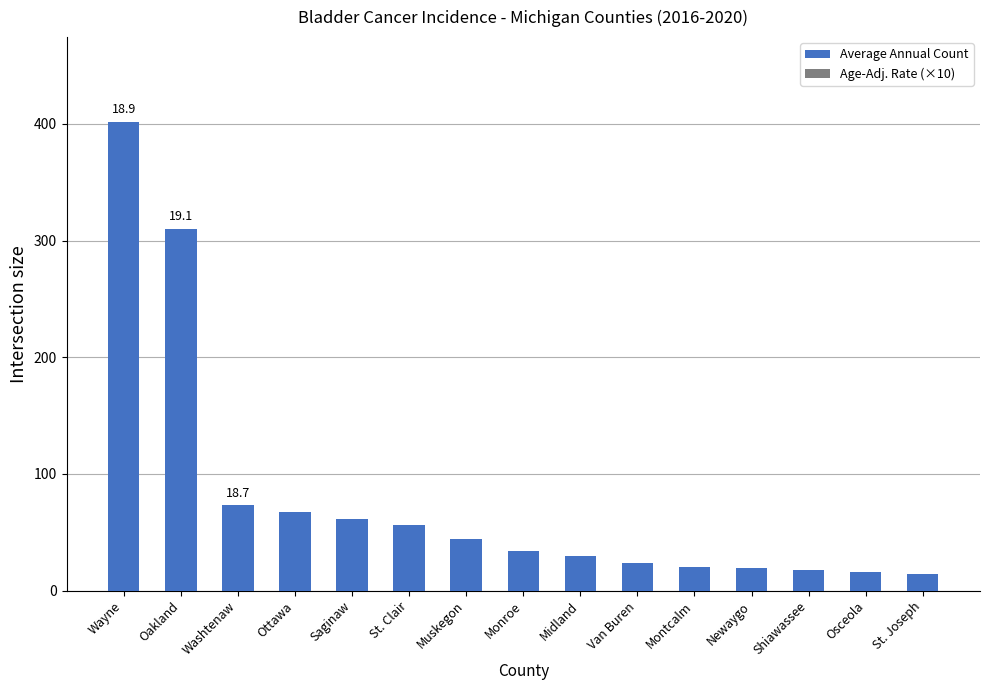

What is the sum of the values at Newaygo and Midland?

49